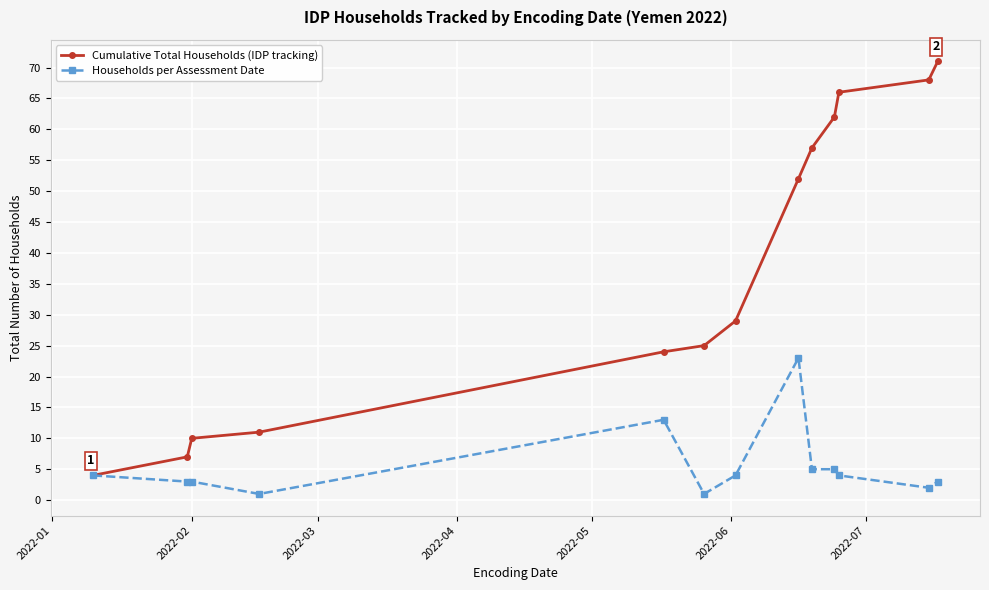

Does the chart display data point markers on the line(s)?

Yes